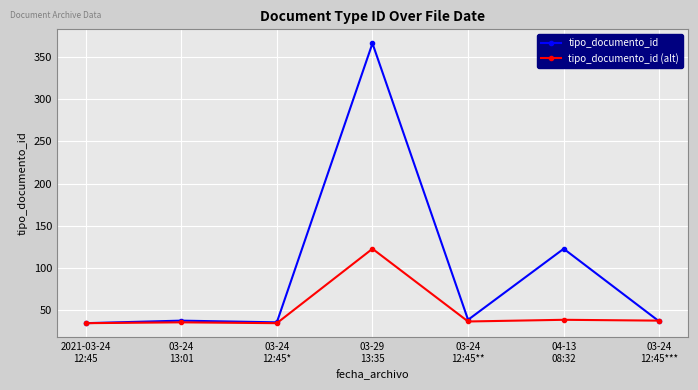

What is the difference between the maximum and minimum values in the tipo_documento_id series?

331